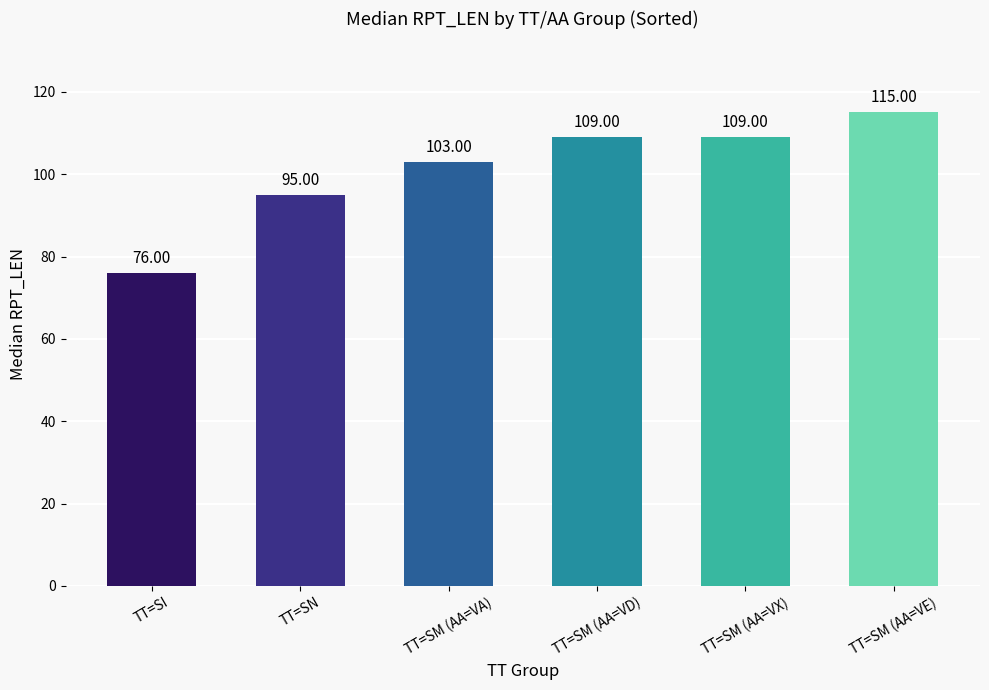

How many values are between 95 and 109?

4